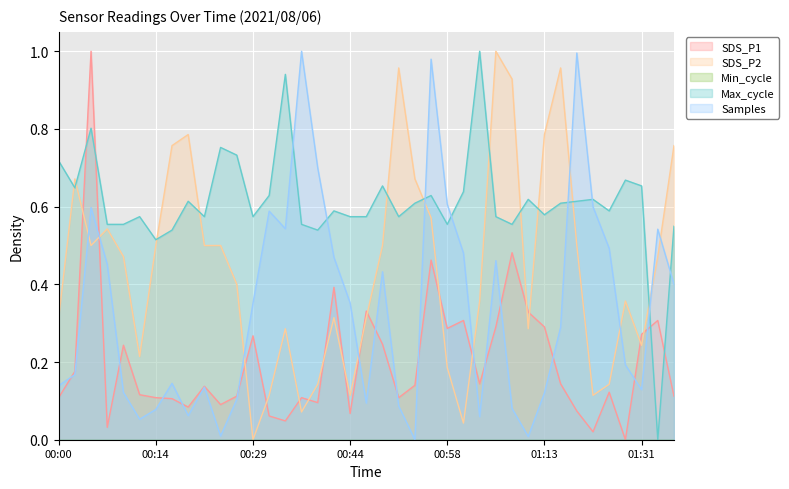

What is the greatest value displayed?

1.0